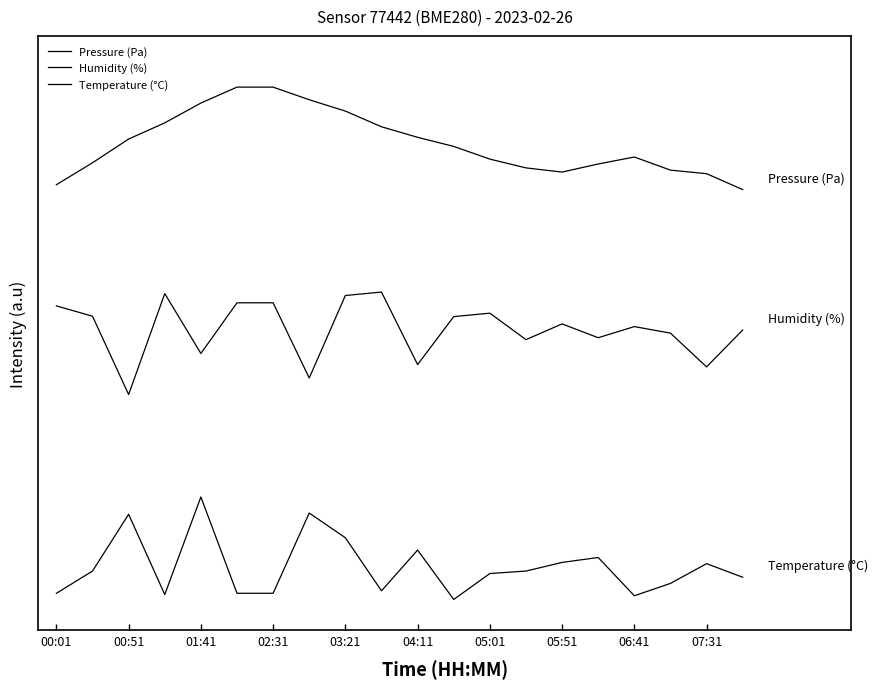

Does the chart display data point markers on the line(s)?

No